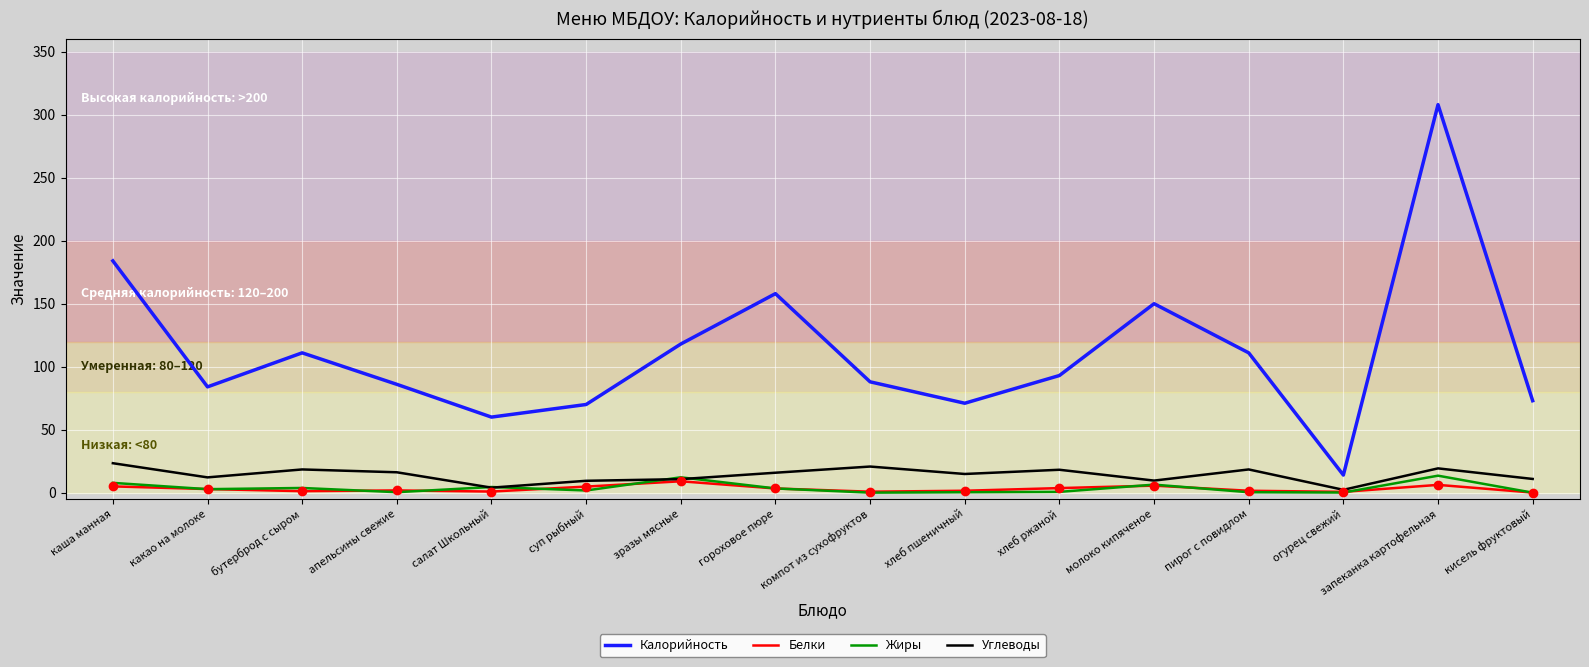

True or false: Жиры and Белки intersect in this chart.

True